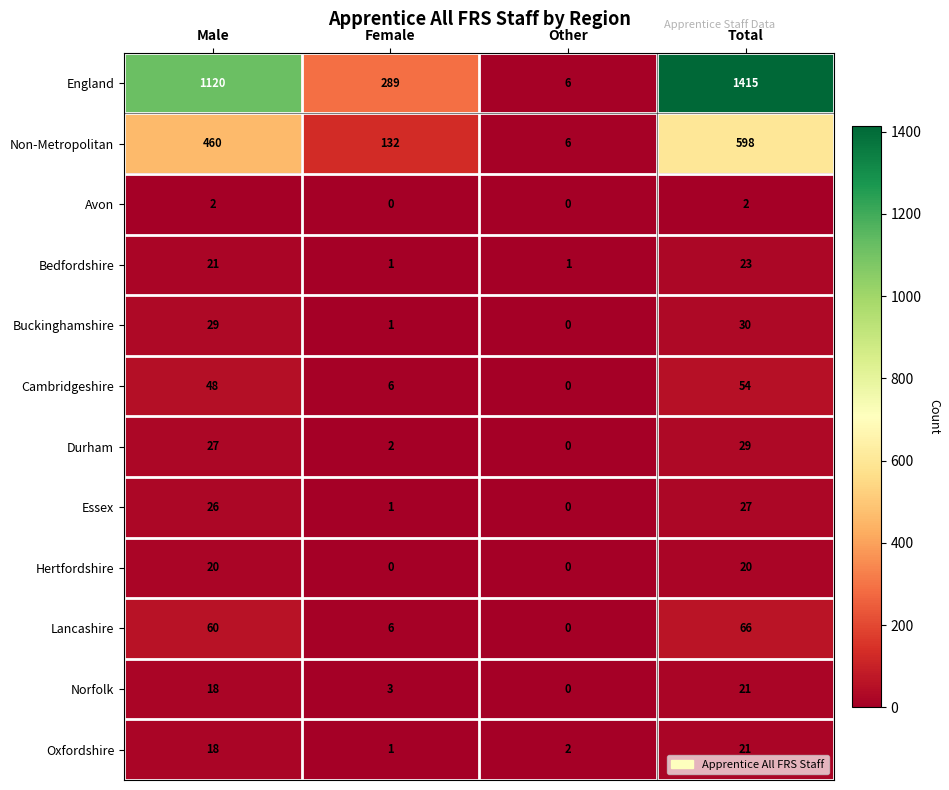

Where is Oxfordshire nearest to the value 11?

Male